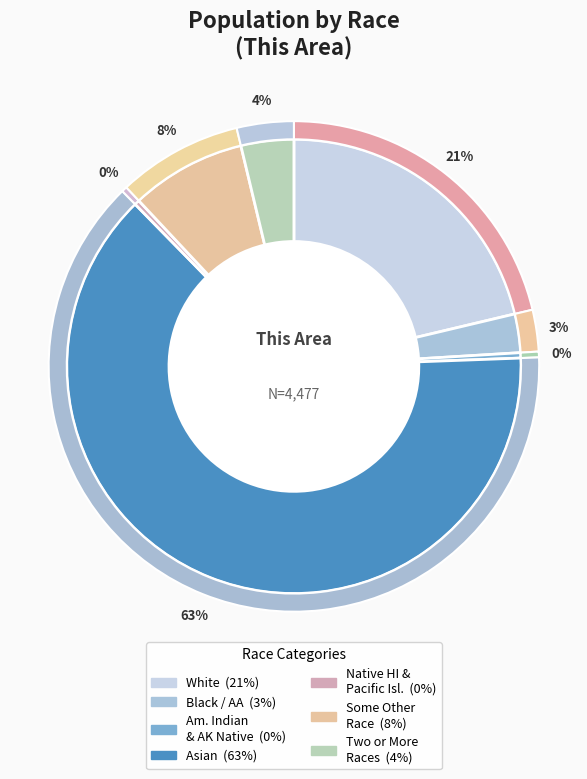

How much of the chart is everything except Black or African American alone?

97.3%